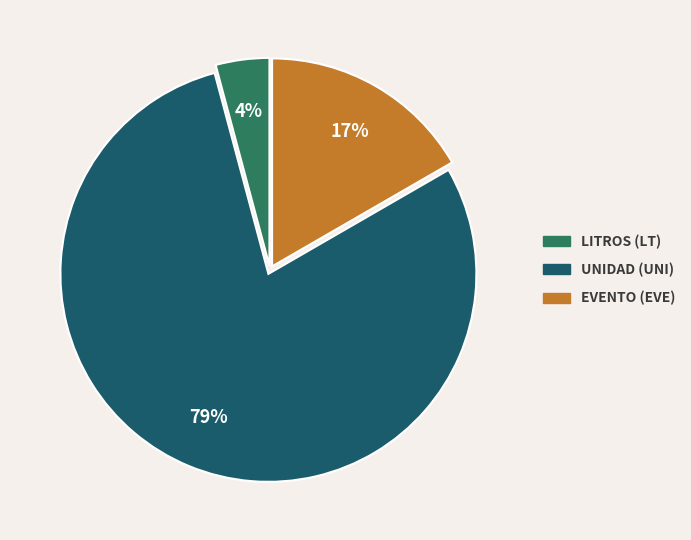

Is there any slice that represents more than half of the pie?

Yes